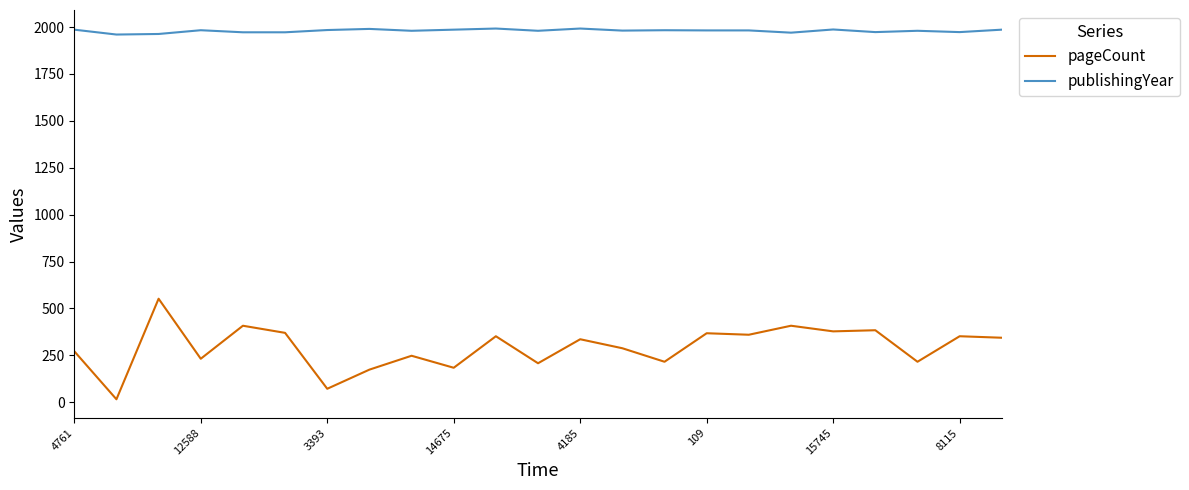

What is the sum of all pageCount values?

6738